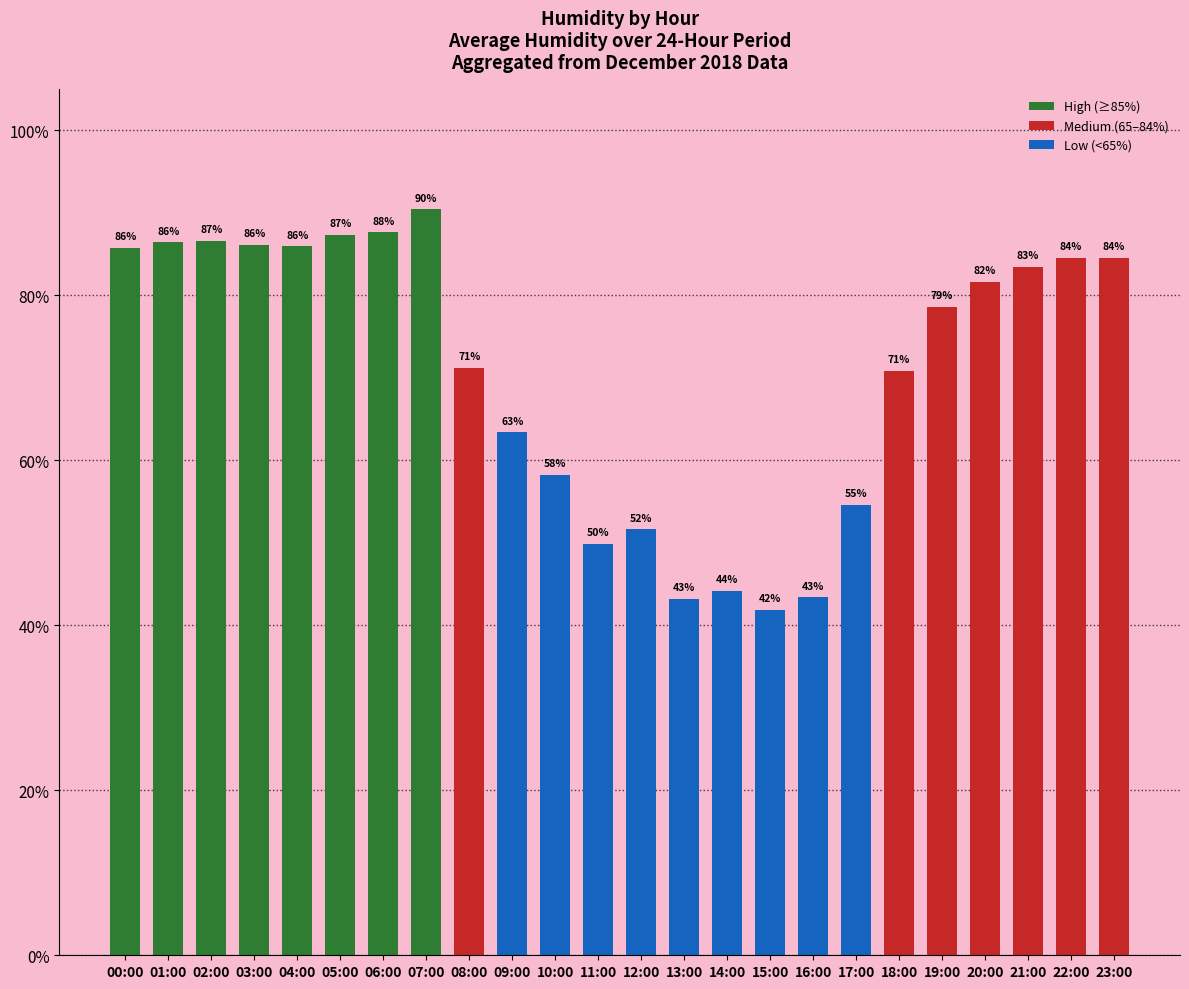

What is the sum of the values at 14:00 and 18:00?

115.0